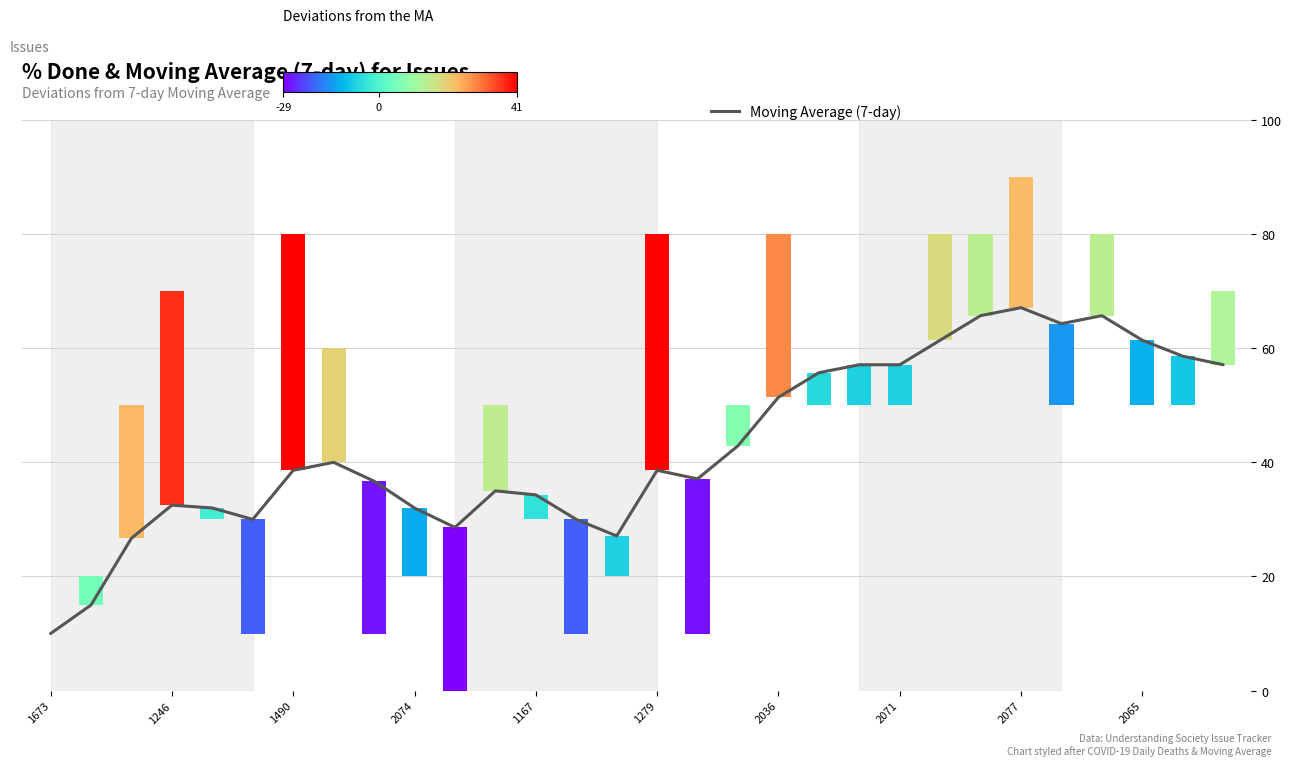

What is the label of the 22nd bar from the right?

2077